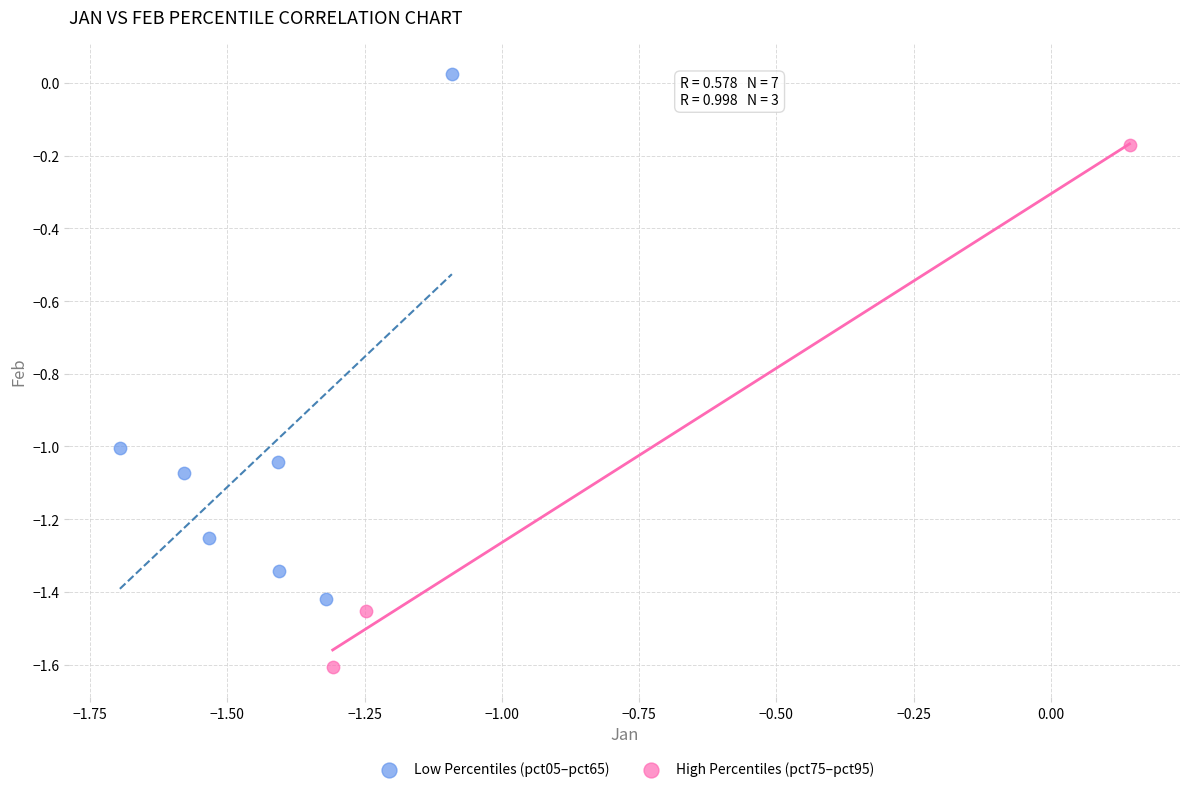

What are all the series names shown in the legend?

Low Percentiles (pct05–pct65), High Percentiles (pct75–pct95)